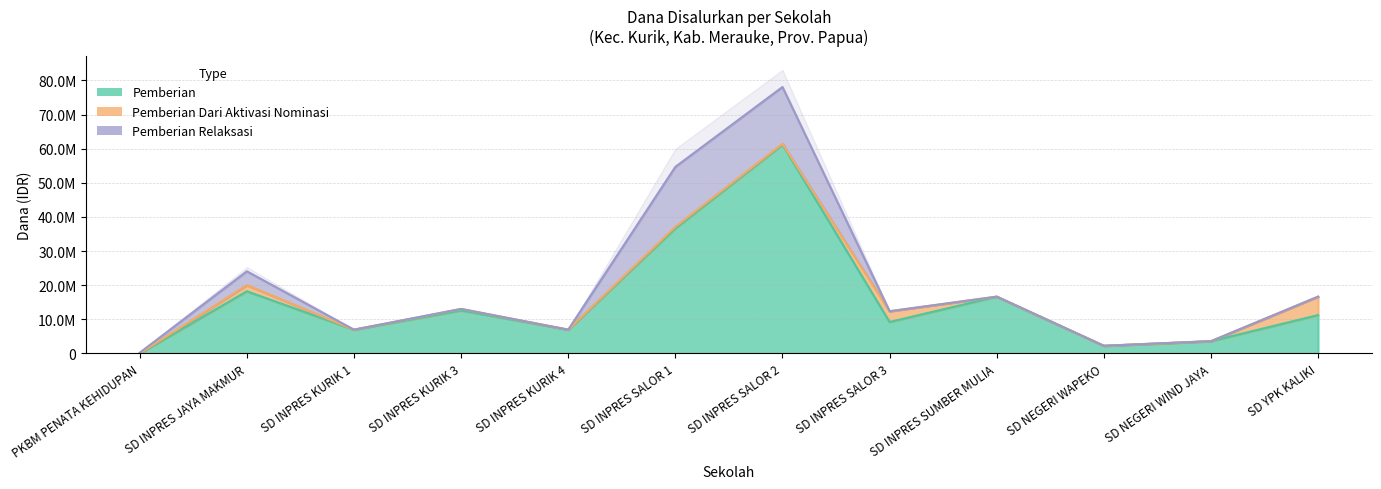

Read the Pemberian value at SD INPRES JAYA MAKMUR.

18225000